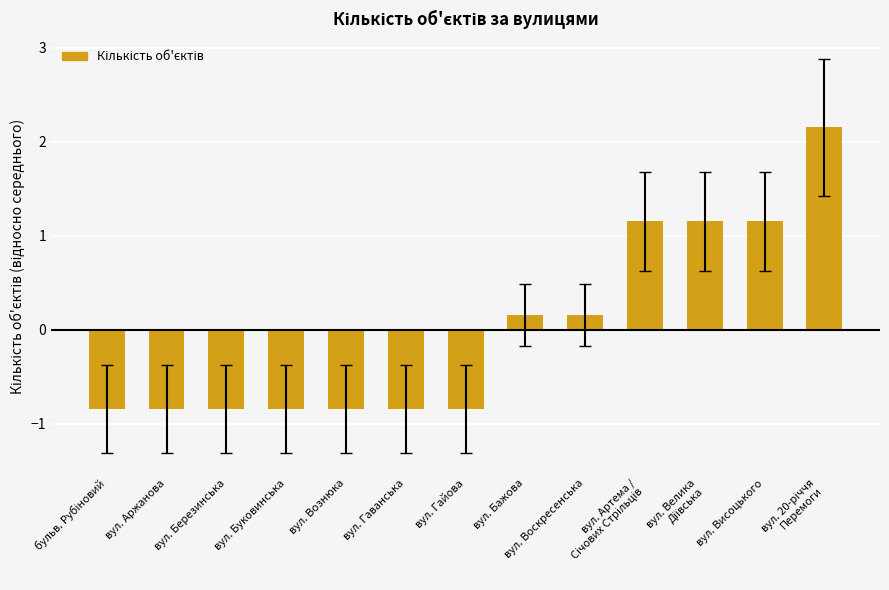

Between вул. Аржанова and вул. Бажова, which is larger?

вул. Бажова